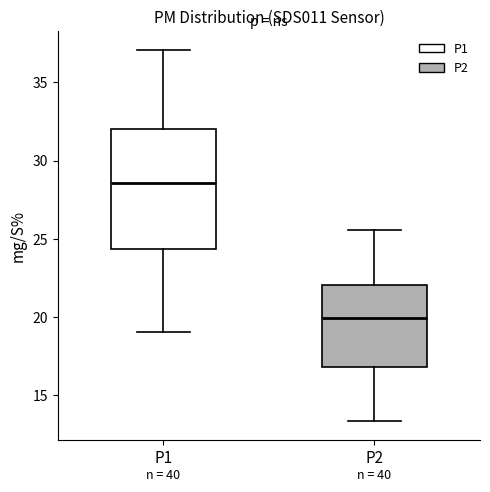

Reading left to right, read every box against the y-axis: the position of its median line, the range the box covers, and the ends of its whiskers. The values are not printed on the chart, so give them approximately, as read against the axis.

P1: median 28.5, box 24.5 to 32.0, whiskers 19.0 to 37.0
P2: median 20.0, box 17.0 to 22.0, whiskers 13.5 to 25.5